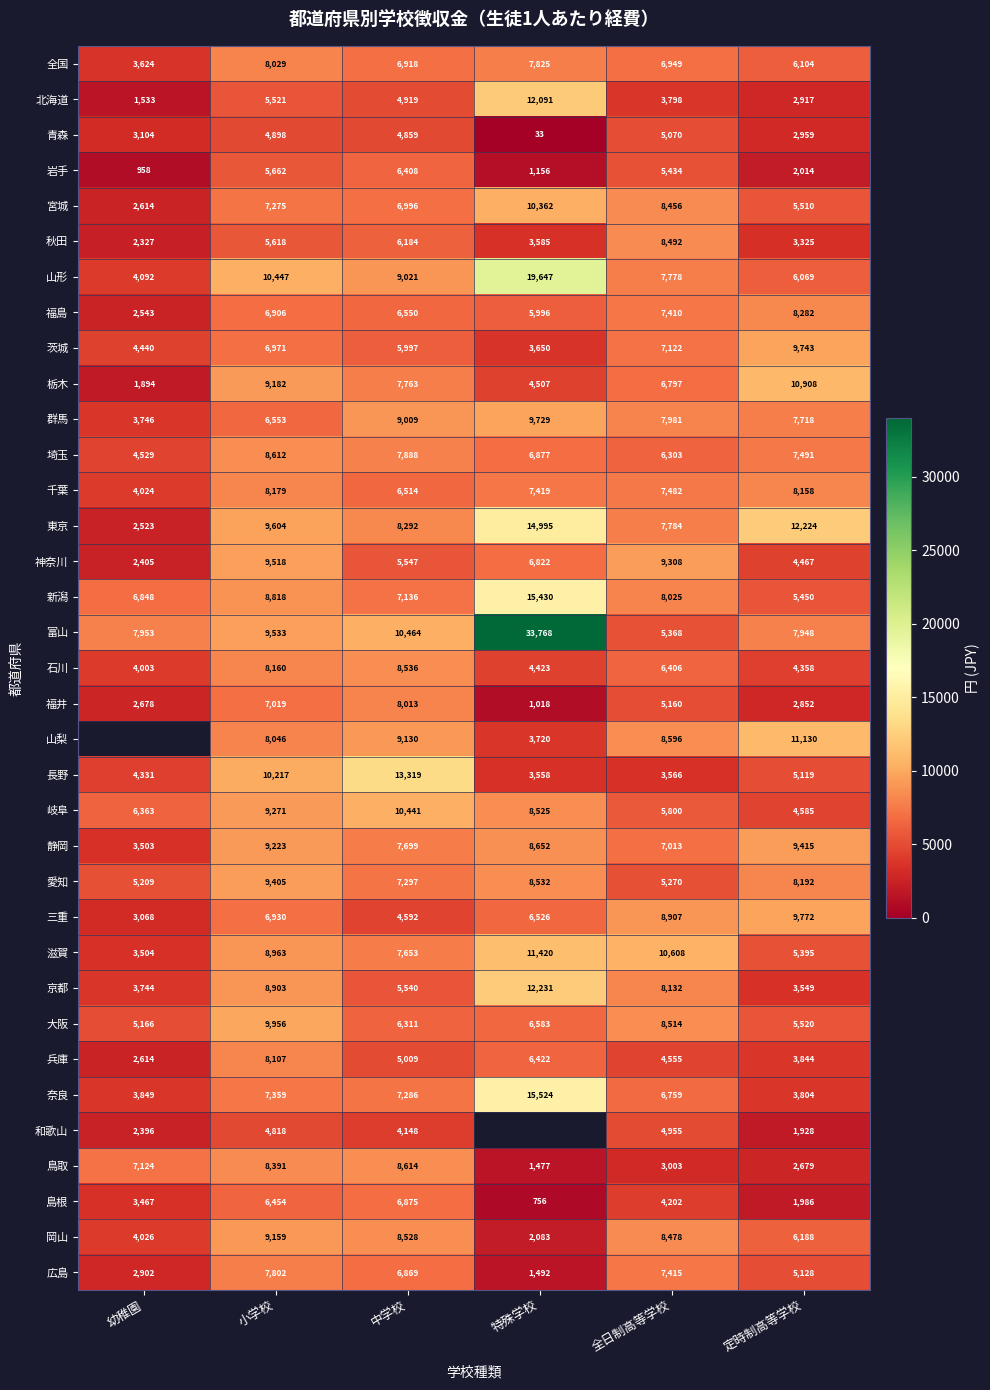

Which series changed the most between 中学校 and 定時制高等学校?

長野